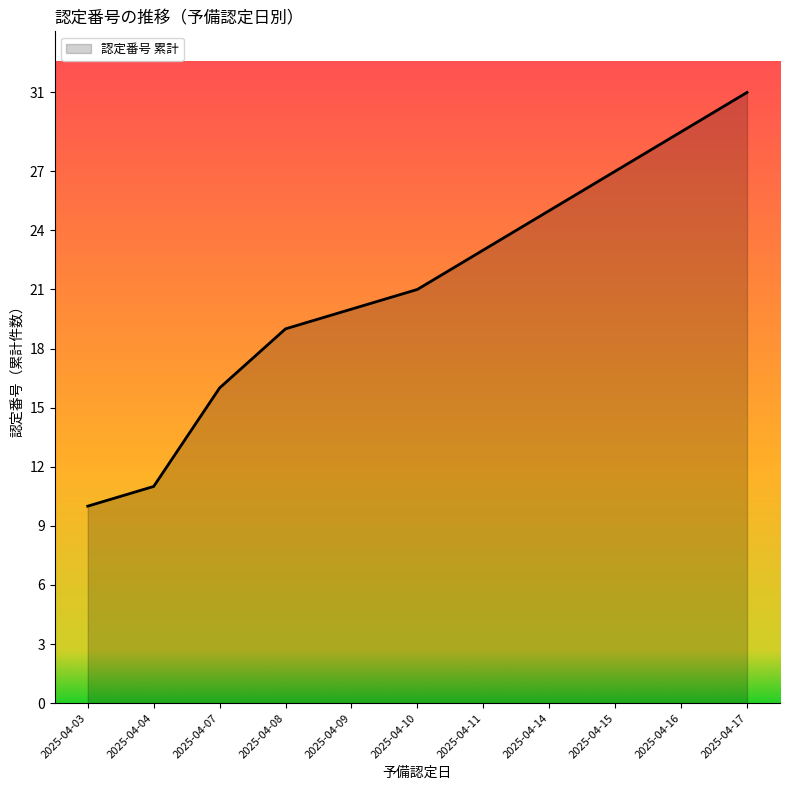

What is the difference between the maximum and minimum values?

21